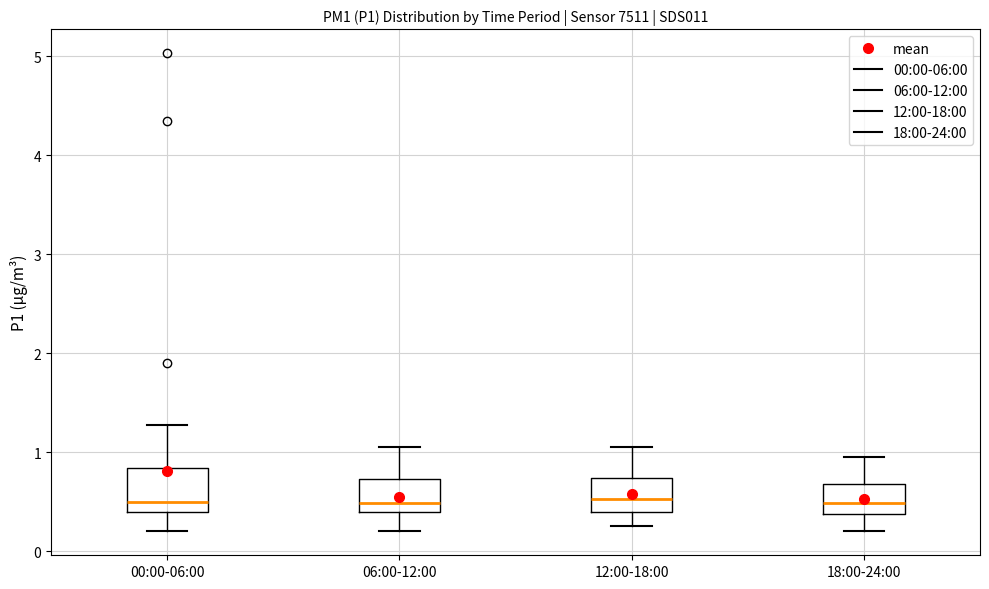

Comparing the boxes themselves (not the whiskers), which one is the tallest?

00:00-06:00